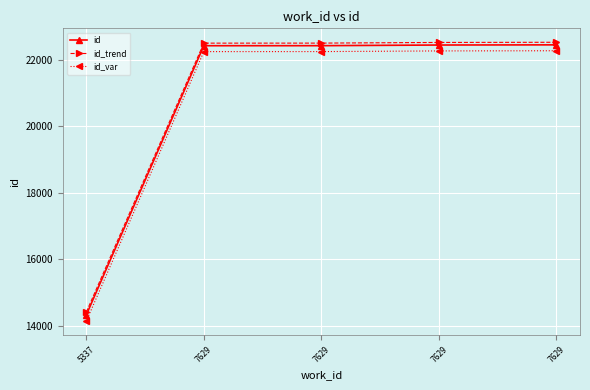

What is the difference between the highest and lowest values at 7629?

255.2